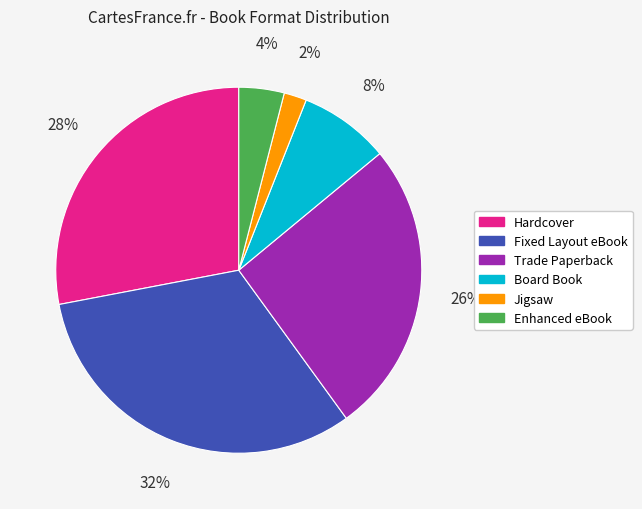

How many slices are in this pie chart?

6